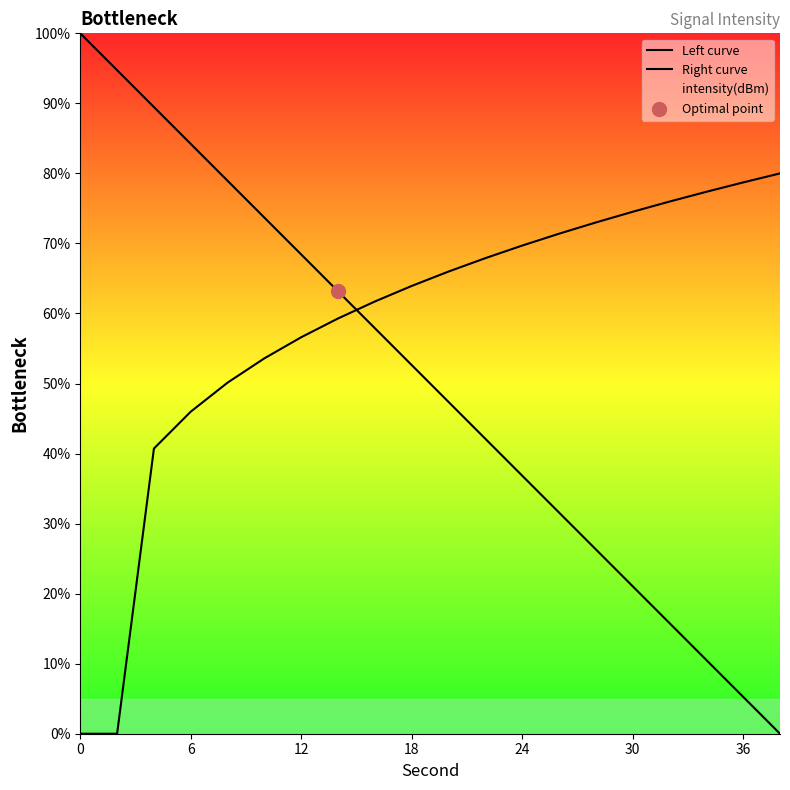

What are all the series names shown in the legend?

Left curve, Right curve